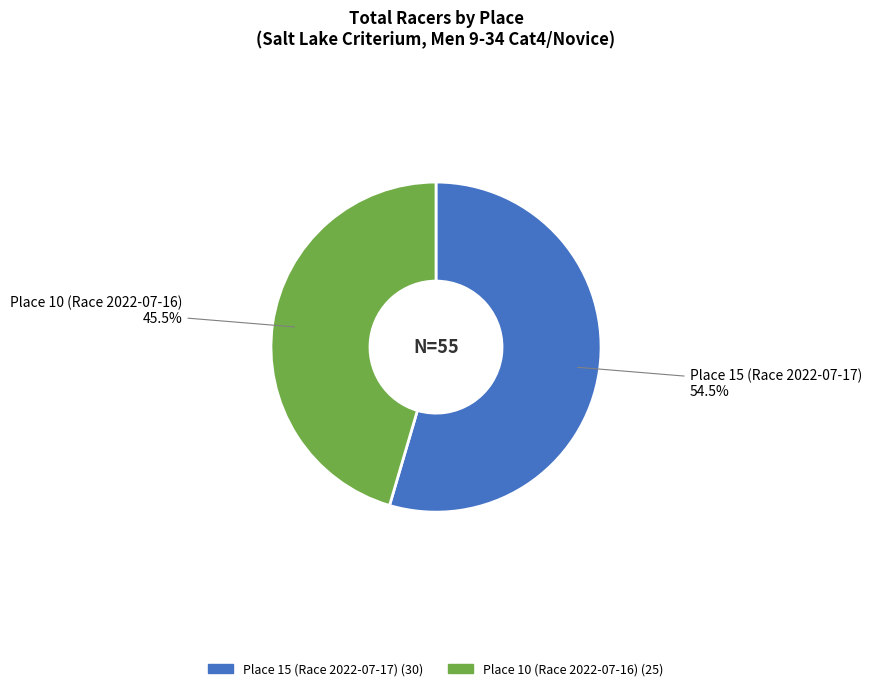

What is the largest slice in the pie chart?

Place 15 (Race 2022-07-17)